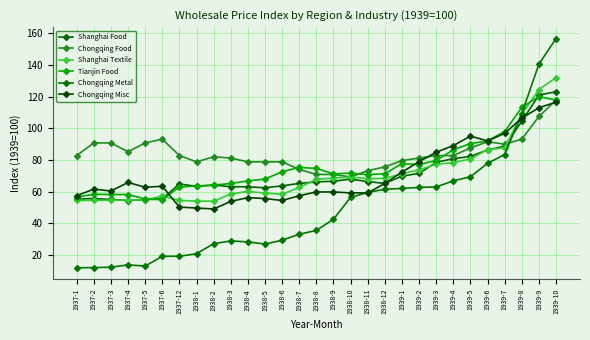

What value does the Tianjin Food series have at 1938-12?

71.3